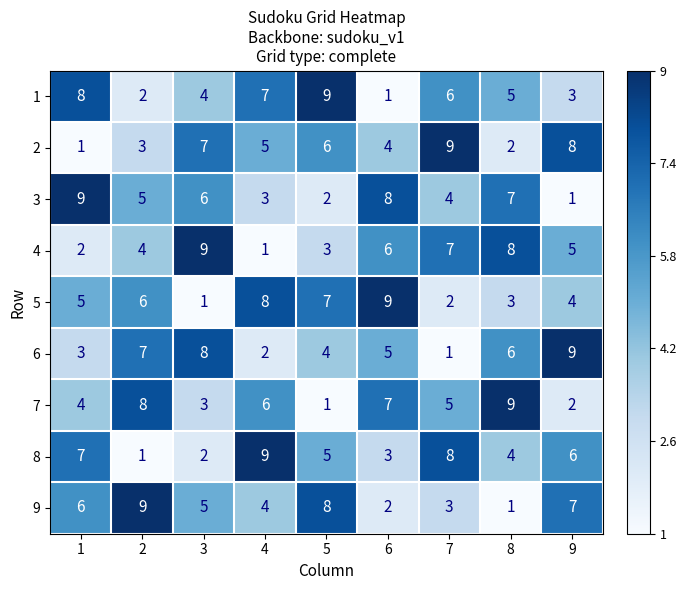

The 8 series shows 13 at 7. True or false?

False